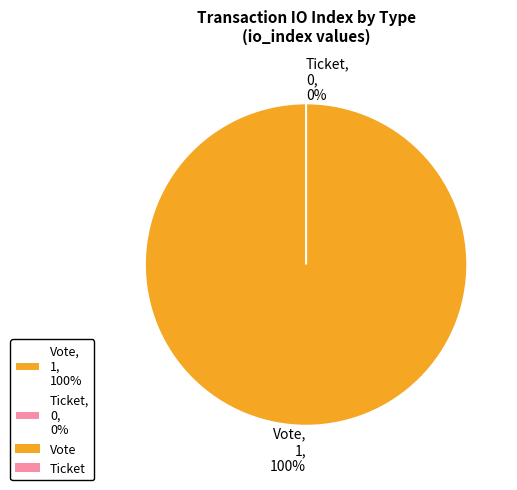

To the nearest percent, what percentage of the pie is Vote?

100%